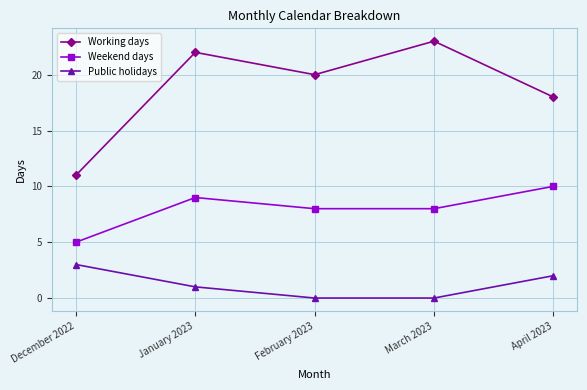

True or false: Public holidays has a value of 2 at April 2023.

True